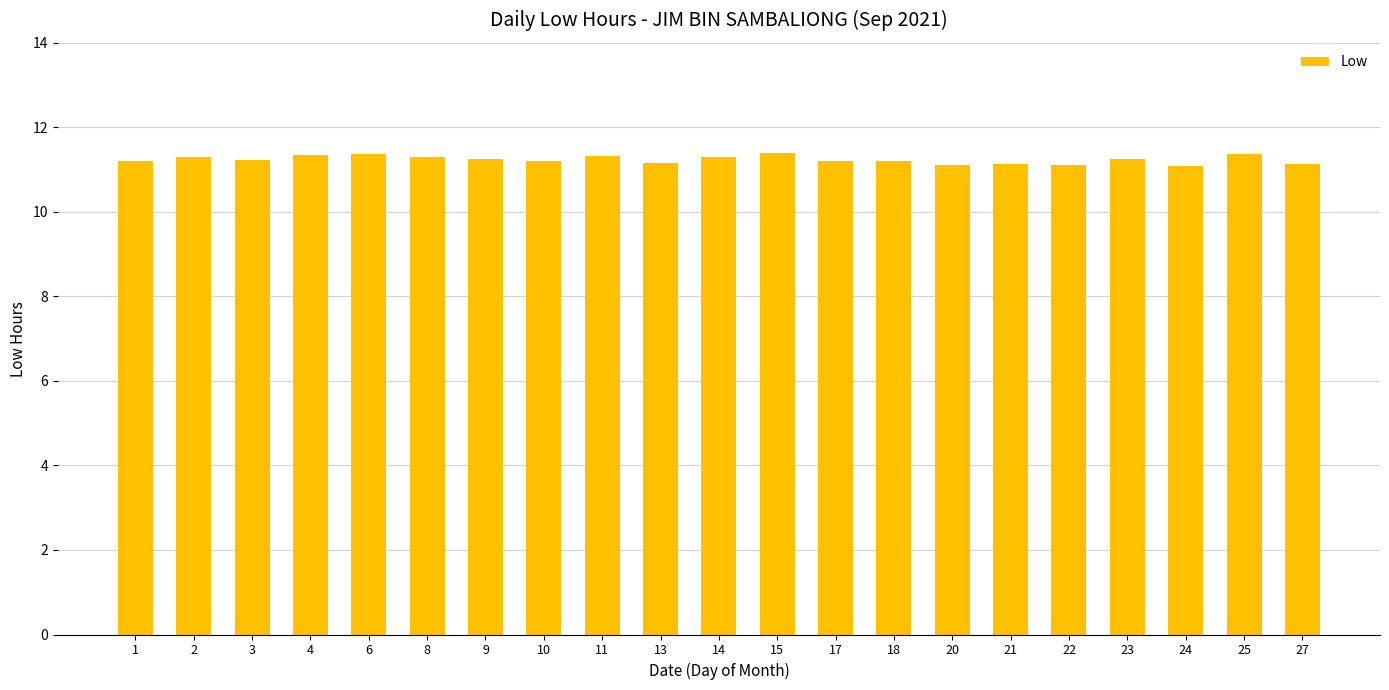

Does the chart contain stacked bars?

No